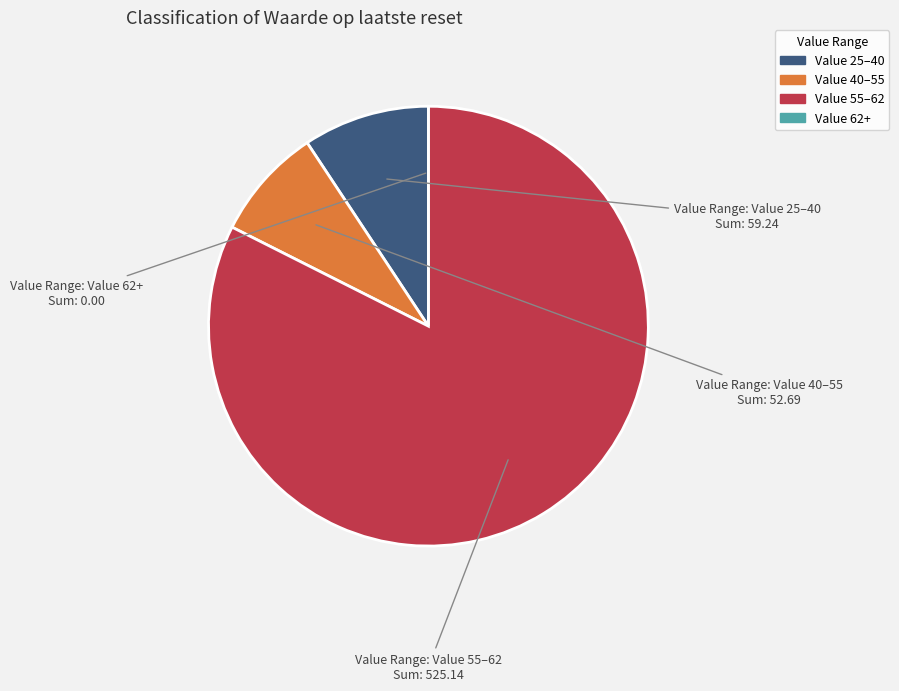

Is there any slice that represents more than half of the pie?

Yes